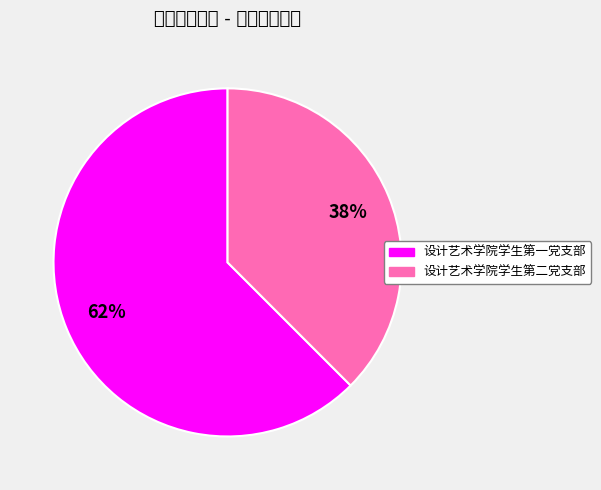

Between 设计艺术学院学生第二党支部 and 设计艺术学院学生第一党支部, which is larger?

设计艺术学院学生第一党支部